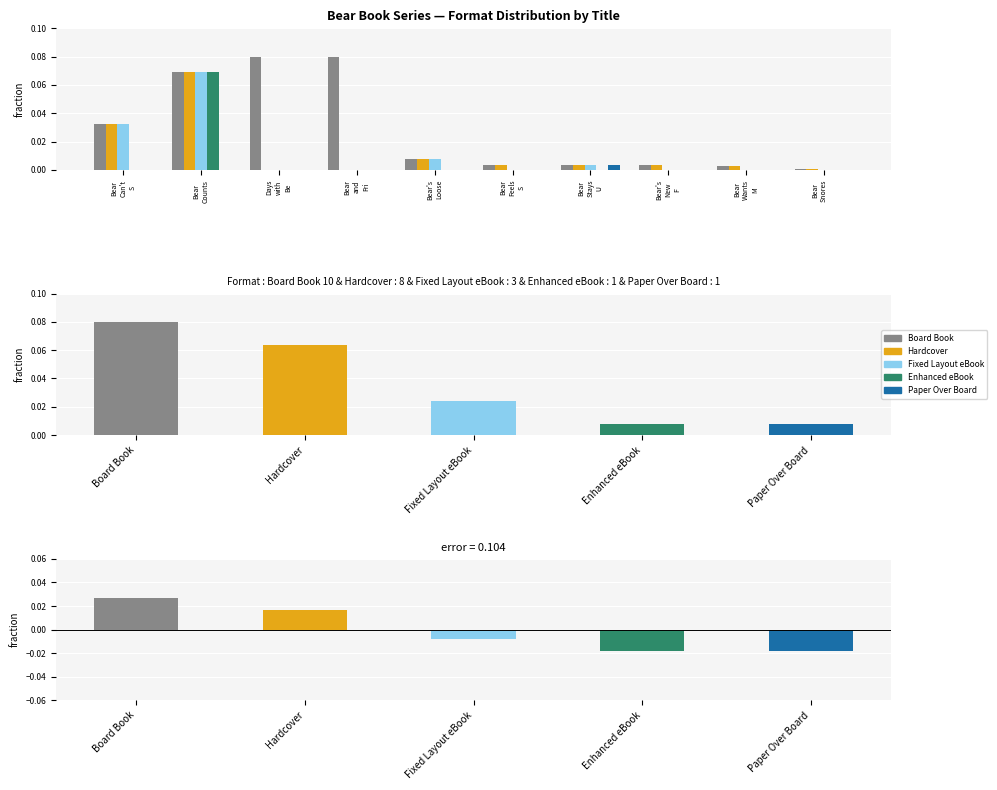

At which category is the sum across all series the highest?

Bear
Counts